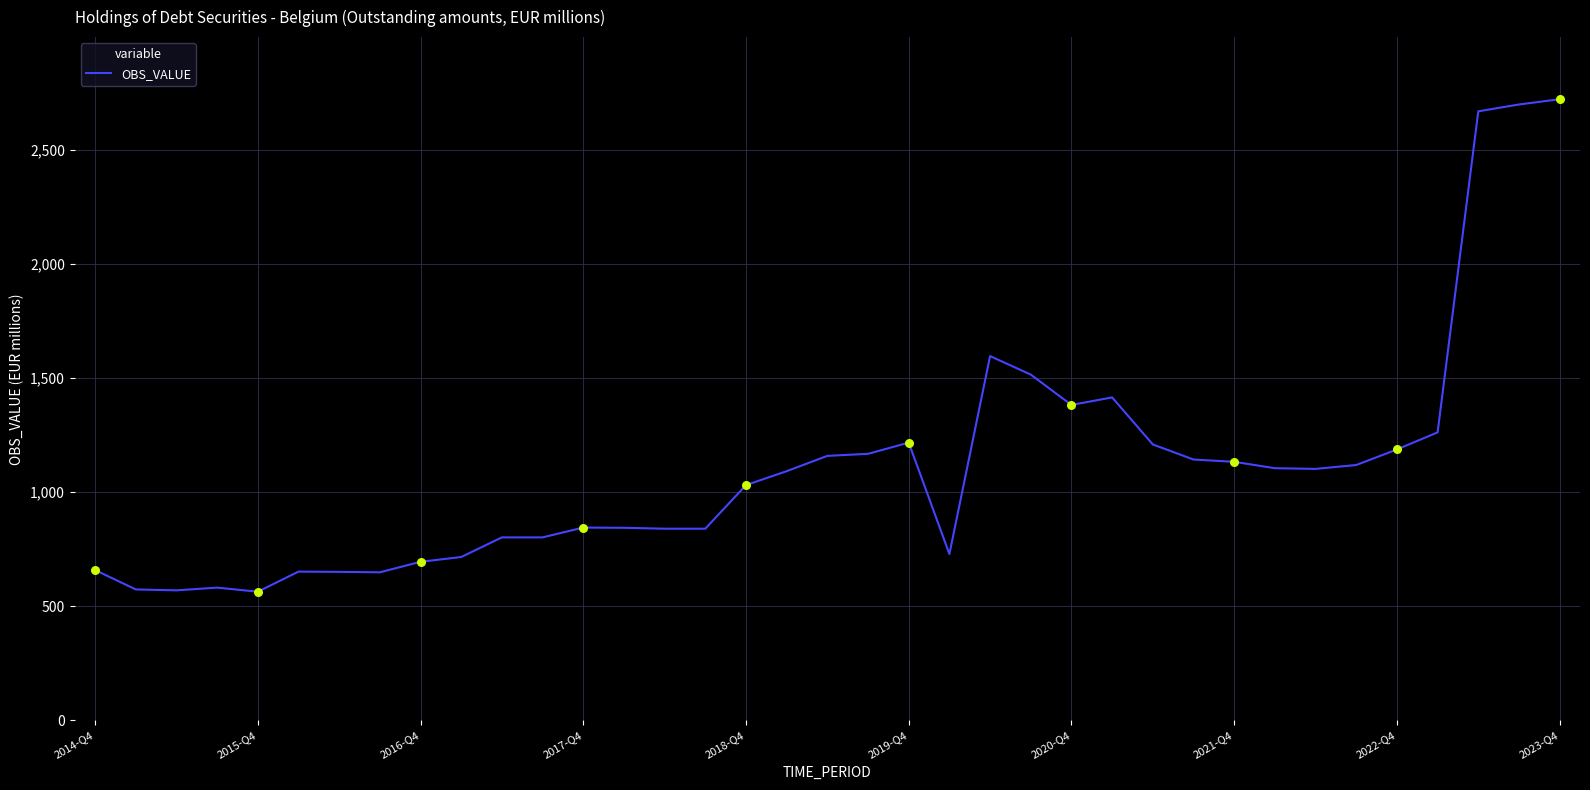

What is the minimum value shown in the chart?

564